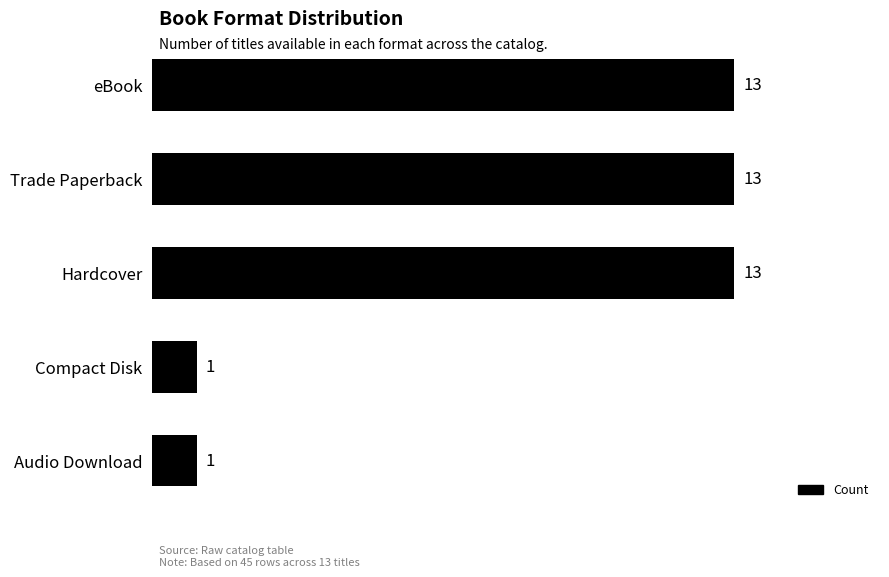

What is the difference between the second highest and second lowest values?

12